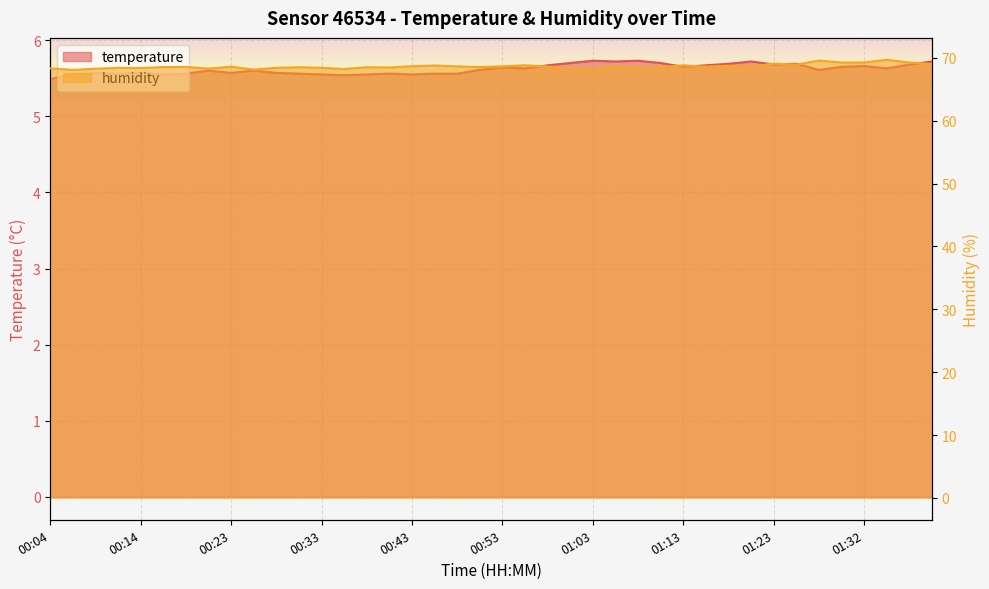

What is the label of the 18th point from the right?

00:58